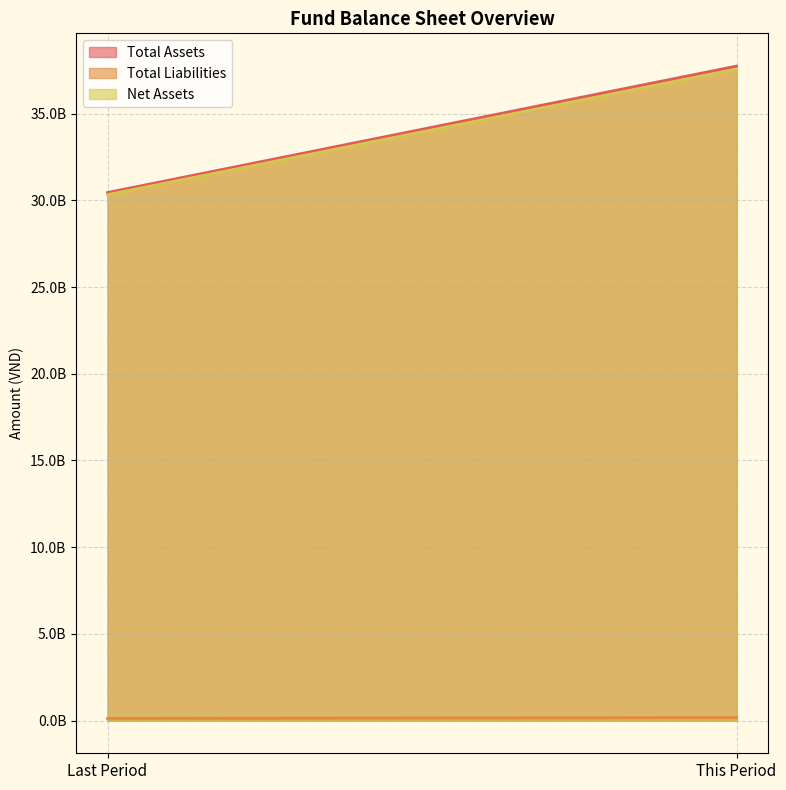

How many lines are shown in the chart?

3